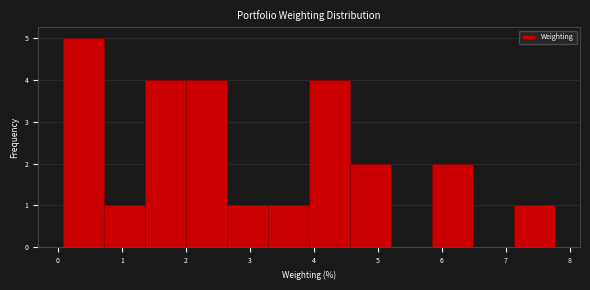

Reading left to right, transcribe this chart: for each bar, give the range it covers on the x-axis and its height. Neither the bar edges nor the heights are printed on the chart, so give them approximately, as read against the axes.

0.1 to 0.7: 5
0.7 to 1.4: 1
1.4 to 2.0: 4
2.0 to 2.6: 4
2.6 to 3.3: 1
3.3 to 3.9: 1
3.9 to 4.6: 4
4.6 to 5.2: 2
5.2 to 5.8: 0
5.8 to 6.5: 2
6.5 to 7.1: 0
7.1 to 7.8: 1